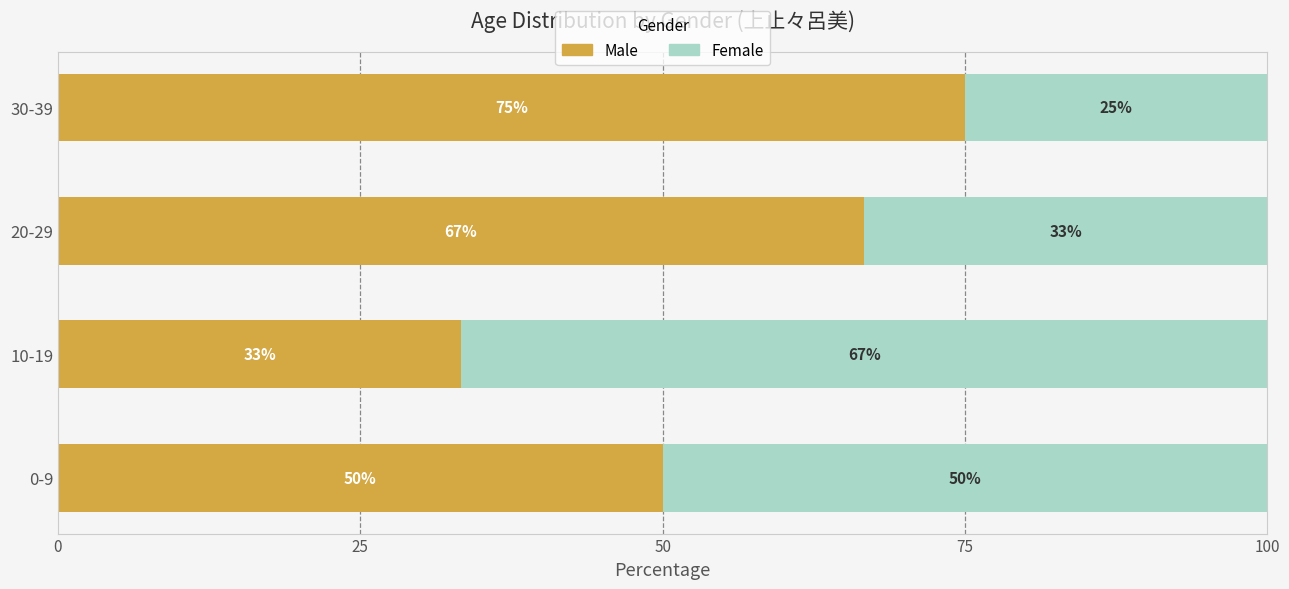

Rank the categories by Male value from lowest to highest.

10-19, 0-9, 20-29, 30-39